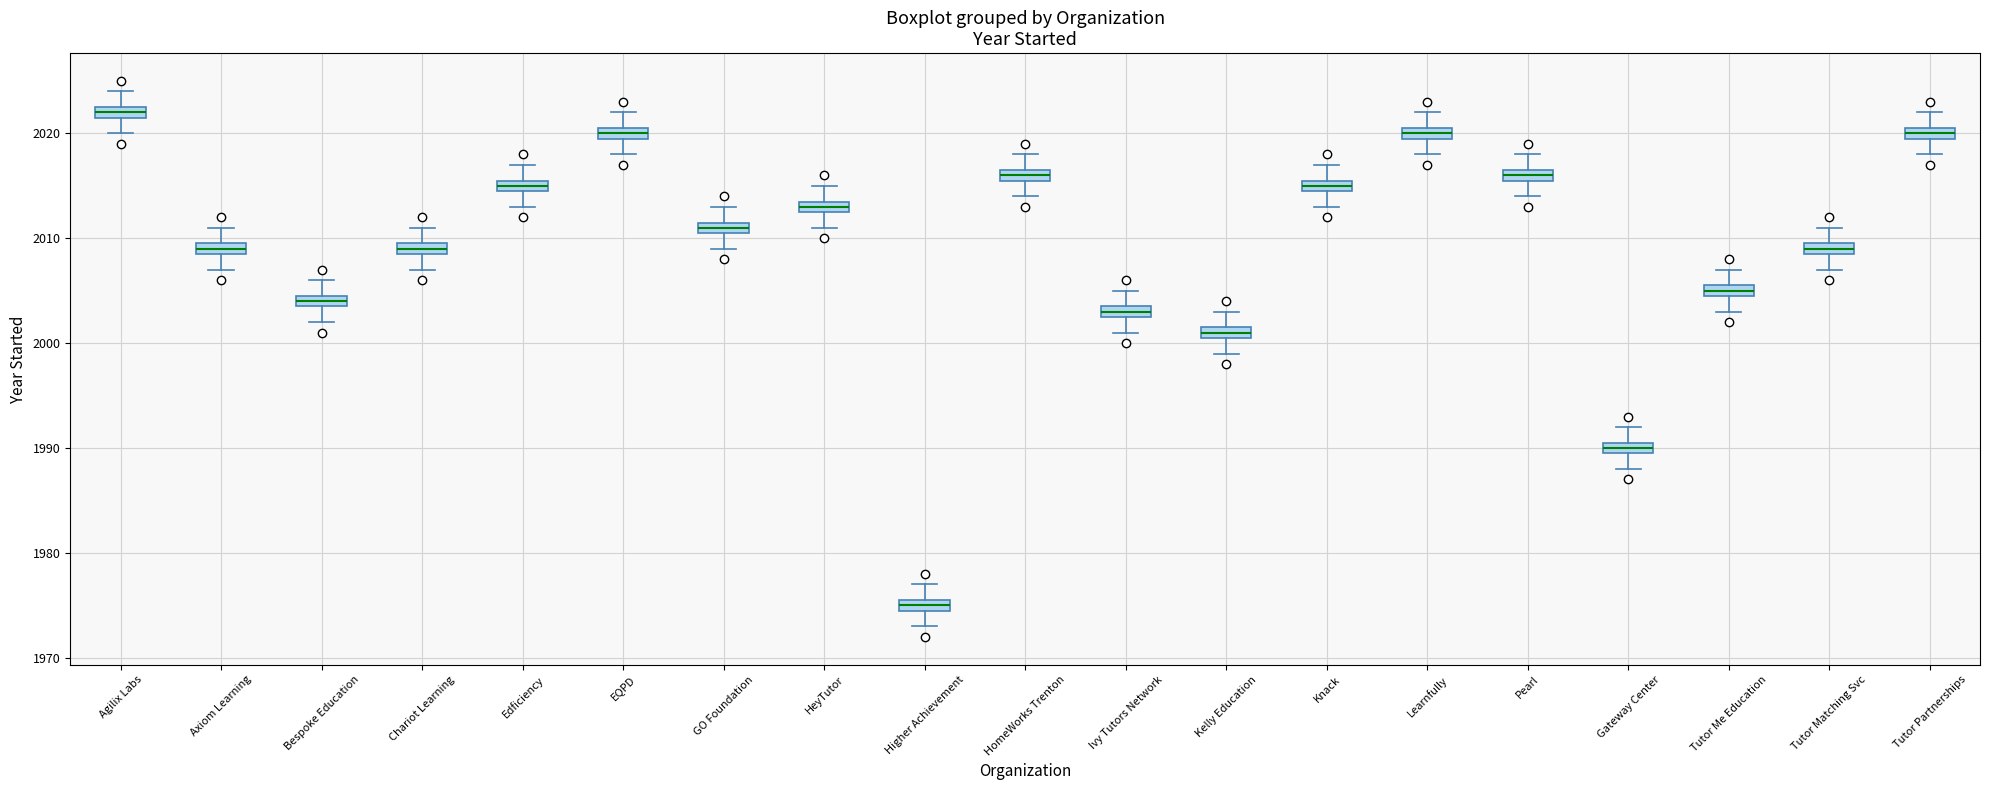

Where does the lower whisker of the box for GO Foundation end on the y-axis? The values are not printed on the chart, so give them approximately, as read against the axis.

2009